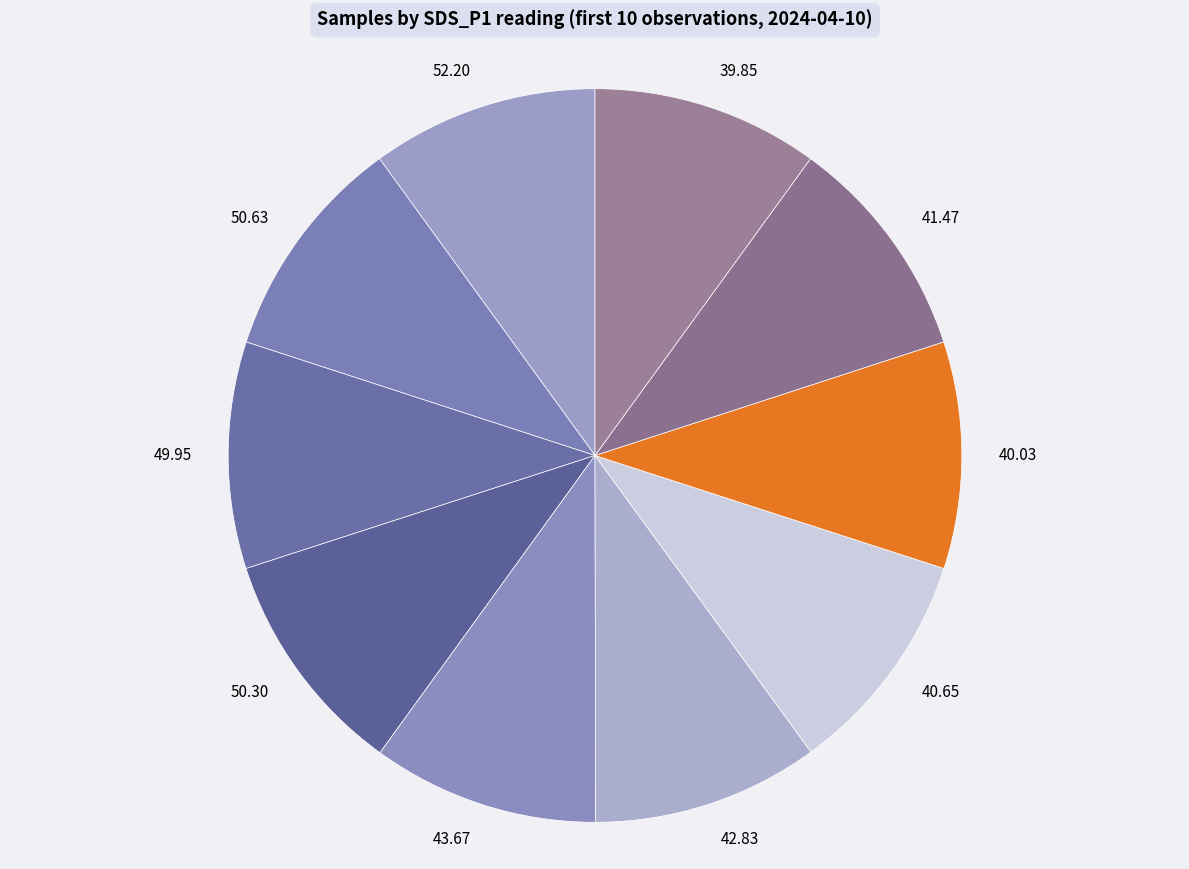

Approximately how many times larger is the value at 43.67 compared to 52.20?

1.0